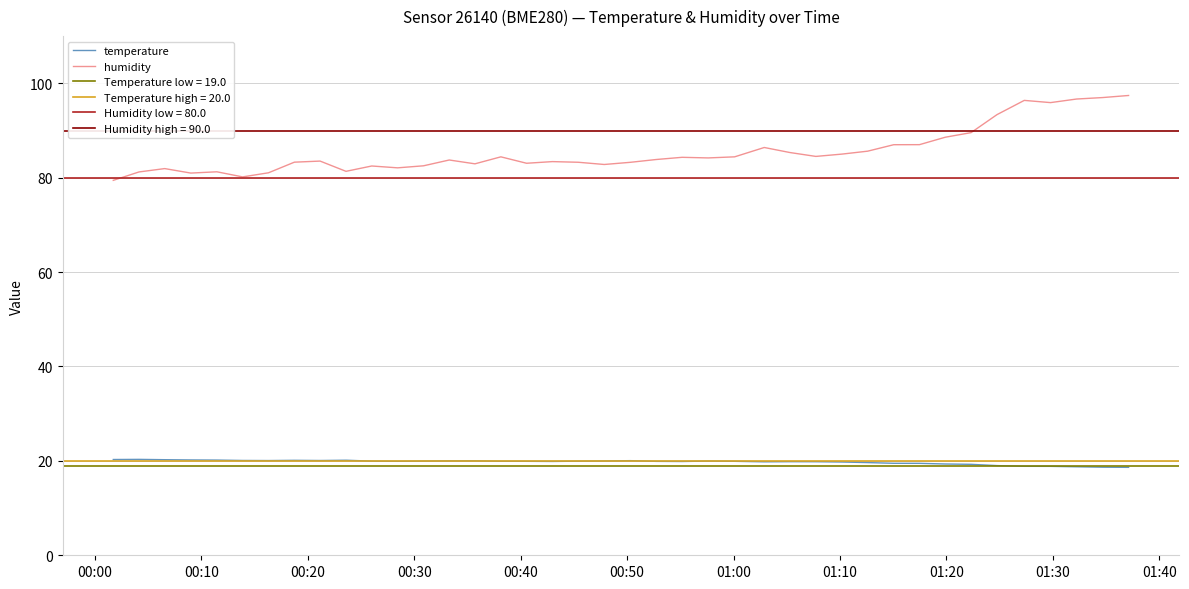

What is the lowest value of the humidity series?

79.4